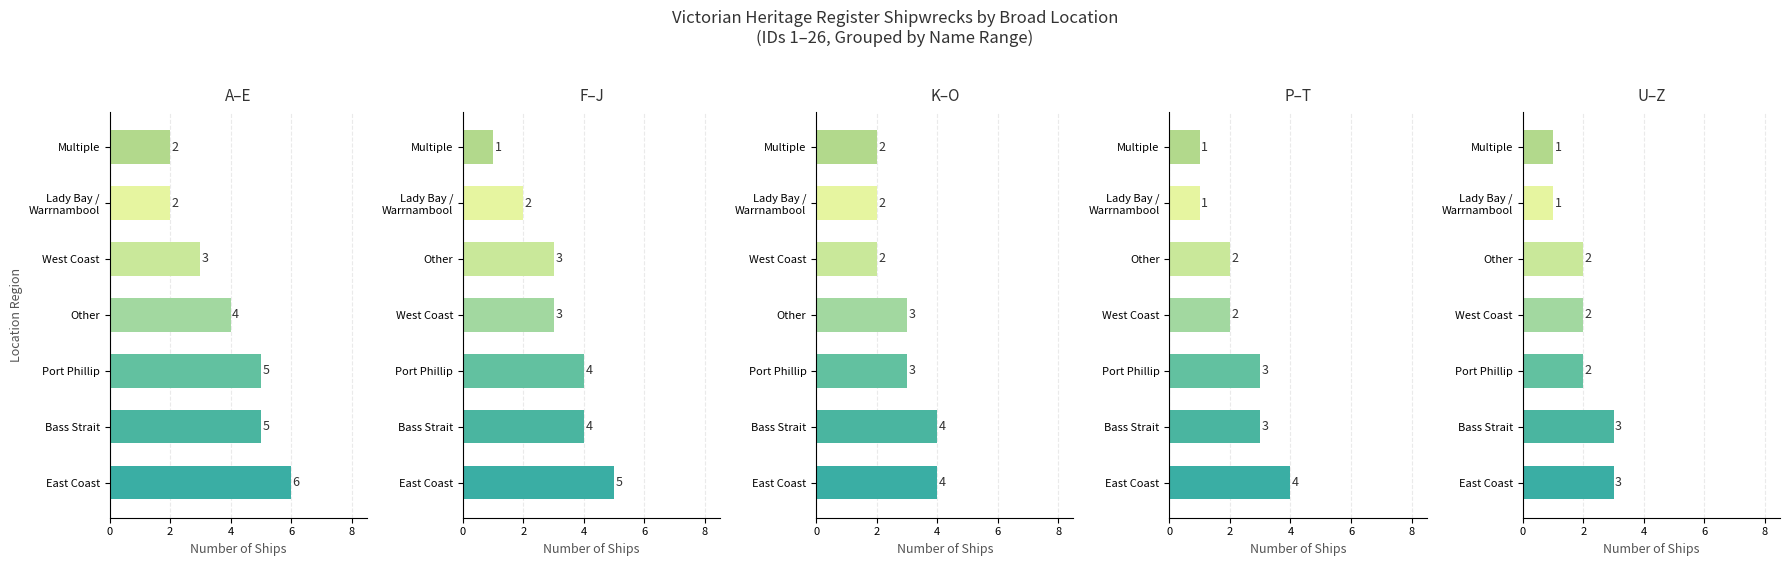

How many data points does each series have?

7